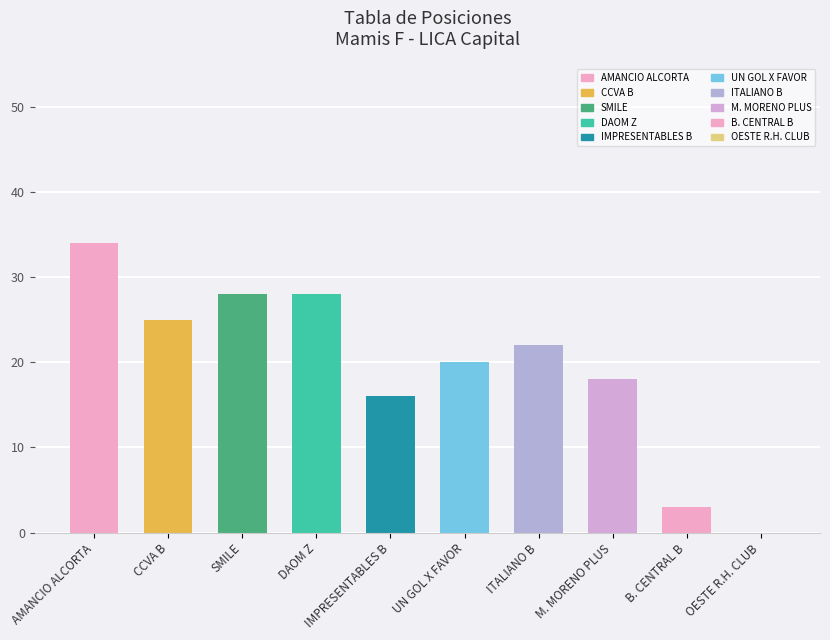

The value at CCVA B is 14. True or false?

False